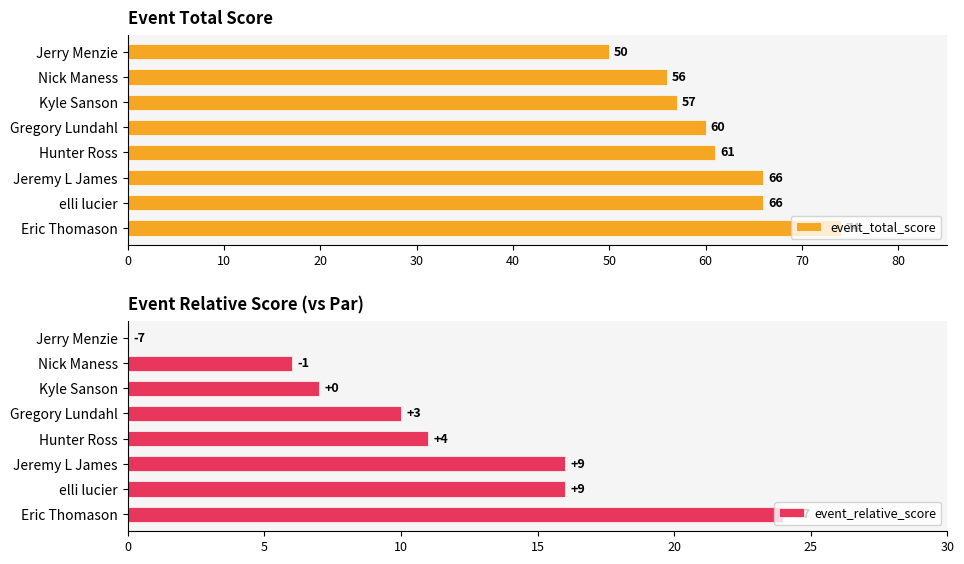

What is the average value of the event_total_score series?

61